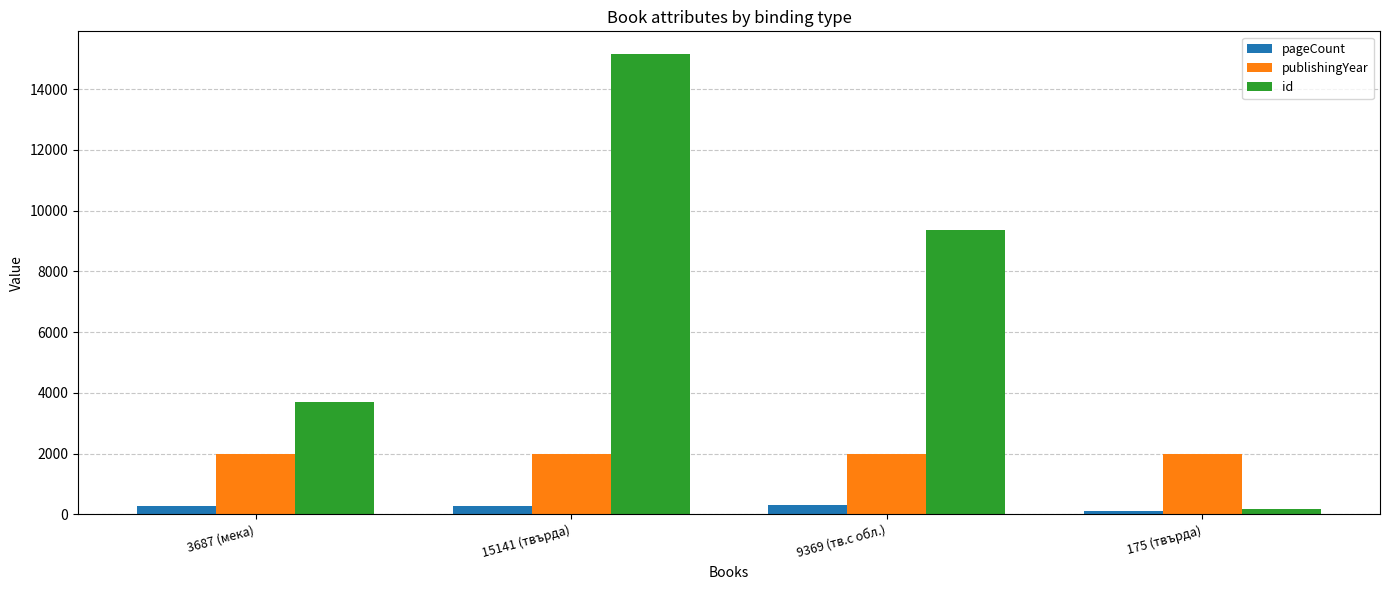

How many bars are there in each group?

3